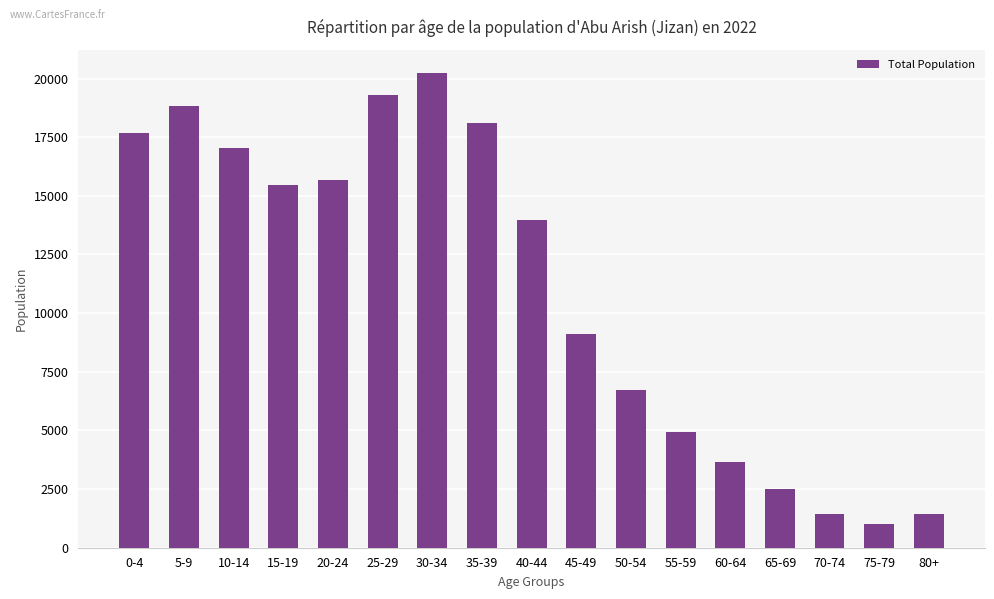

True or false: the data shows 6193 at 25-29.

False